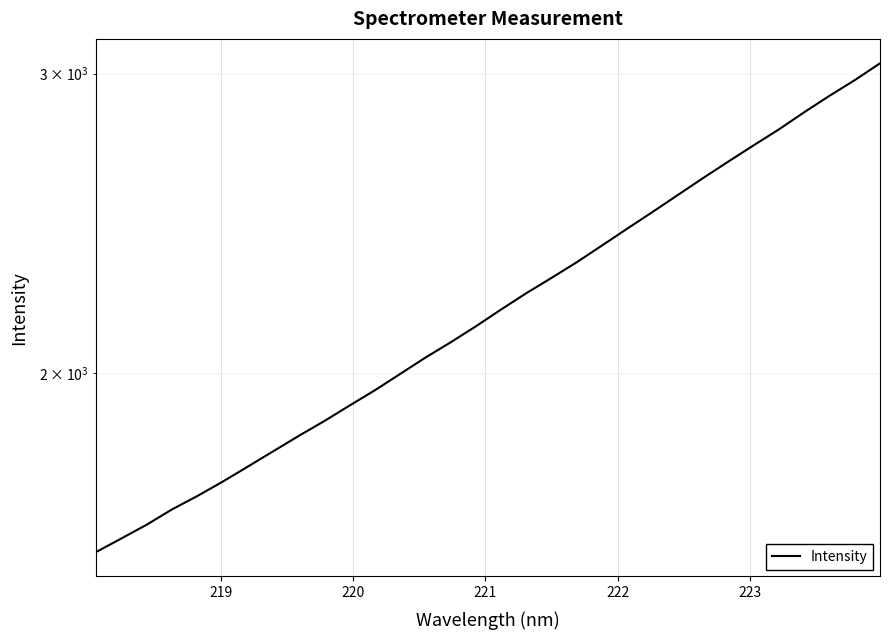

What is the average value?

2208.3